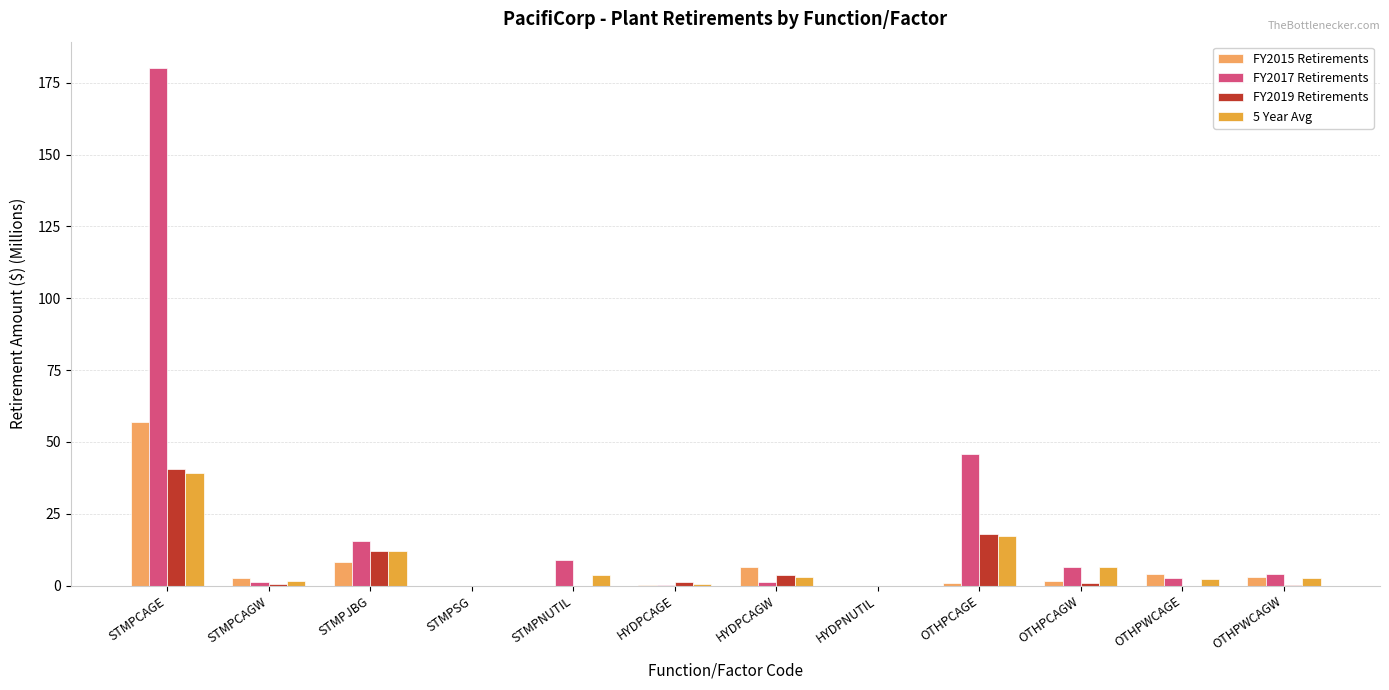

Are the bars horizontal?

No